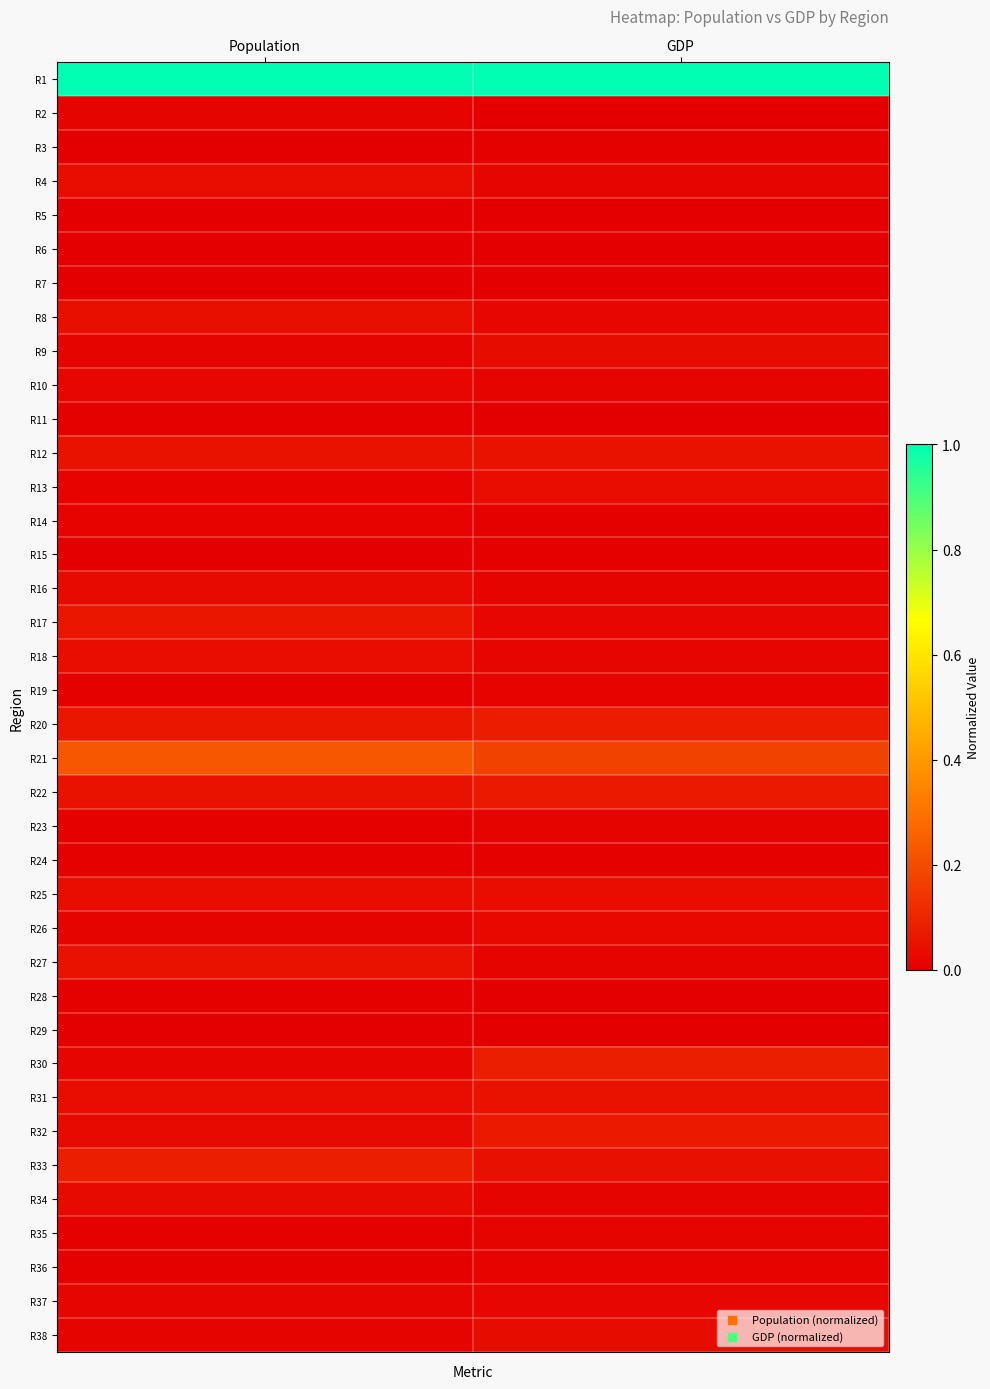

What is the spread (max minus min) of values at Population?

1.0